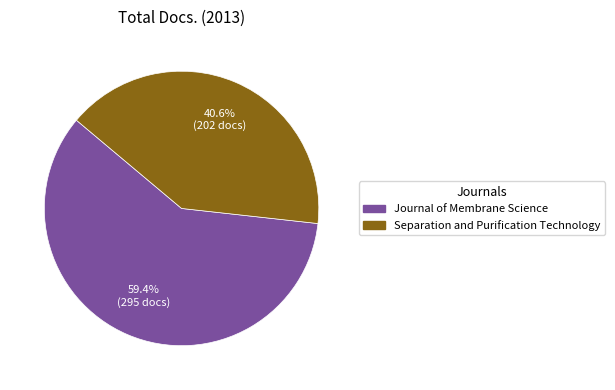

Which slice represents more than half of the pie?

Journal of Membrane Science